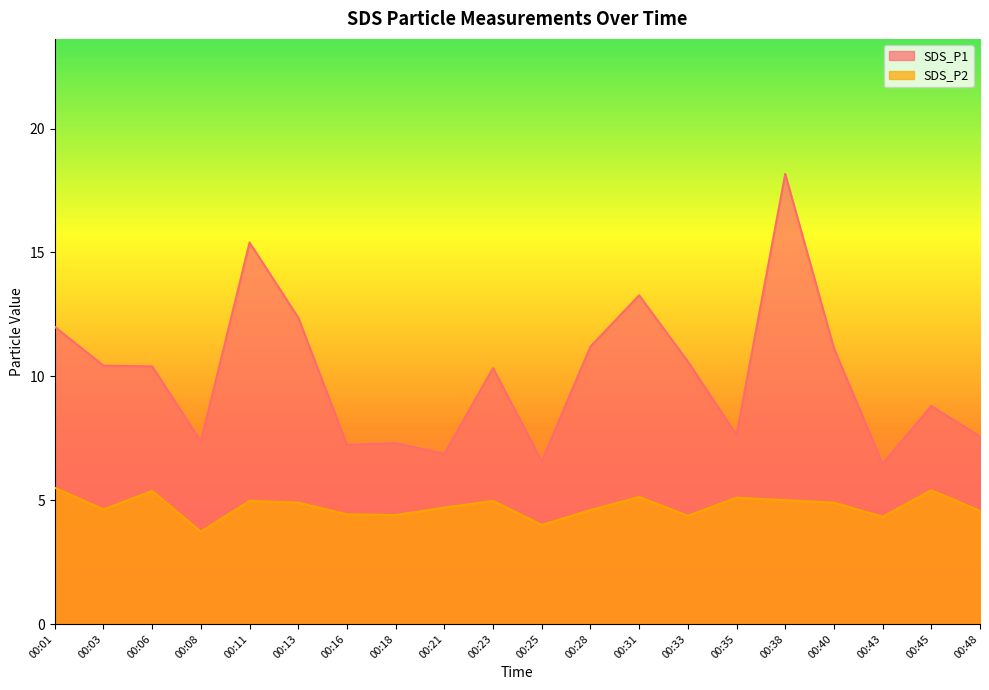

Reading right to left, extract all data points from this chart.

SDS_P1: 00:48=7.6	00:45=8.8	00:43=6.5	00:40=11.1	00:38=18.2	00:35=7.6	00:33=10.6	00:31=13.3	00:28=11.2	00:25=6.6	00:23=10.3	00:21=6.9	00:18=7.3	00:16=7.2	00:13=12.4	00:11=15.4	00:08=7.4	00:06=10.4	00:03=10.4	00:01=12.0
SDS_P2: 00:48=4.6	00:45=5.4	00:43=4.3	00:40=4.9	00:38=5.0	00:35=5.1	00:33=4.4	00:31=5.1	00:28=4.6	00:25=4.0	00:23=5.0	00:21=4.7	00:18=4.4	00:16=4.4	00:13=4.9	00:11=5.0	00:08=3.7	00:06=5.4	00:03=4.6	00:01=5.5